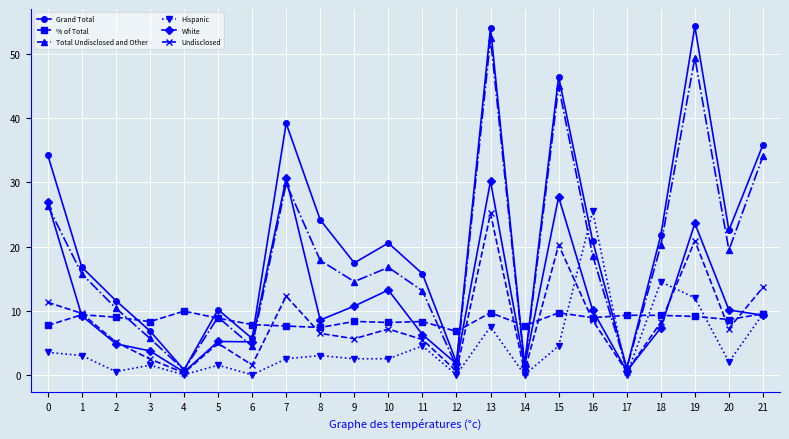

What is the maximum value shown in the chart?

54.3